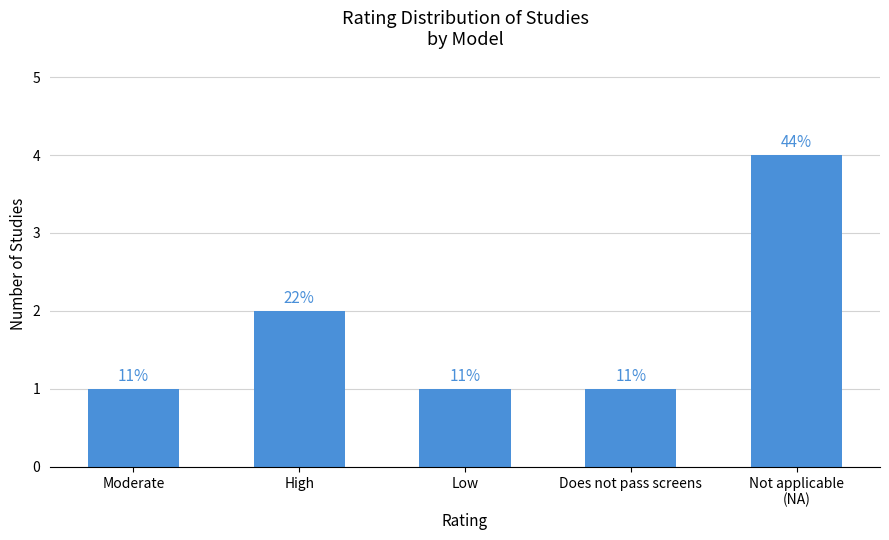

Does the chart contain any negative values?

No